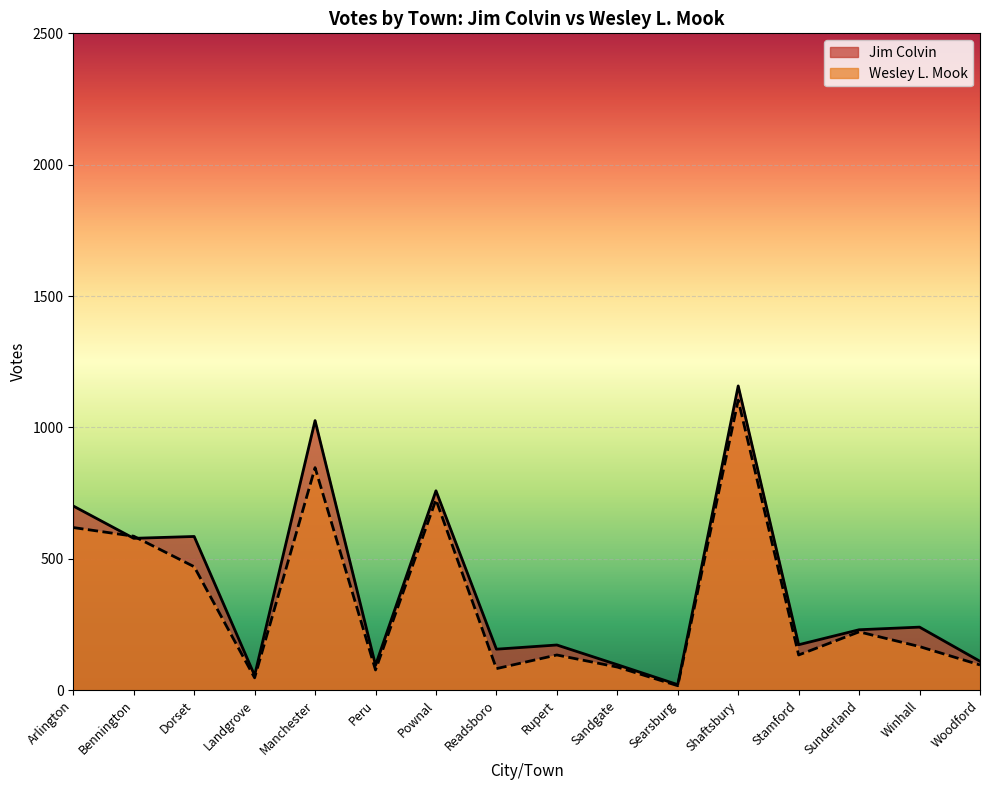

Reading left to right, extract all data points from this chart.

Jim Colvin: 701	578	585	56	1026	95	759	156	172	97	21	1158	173	230	240	110
Wesley L. Mook: 619	586	470	47	847	77	725	82	134	88	17	1104	134	222	166	96